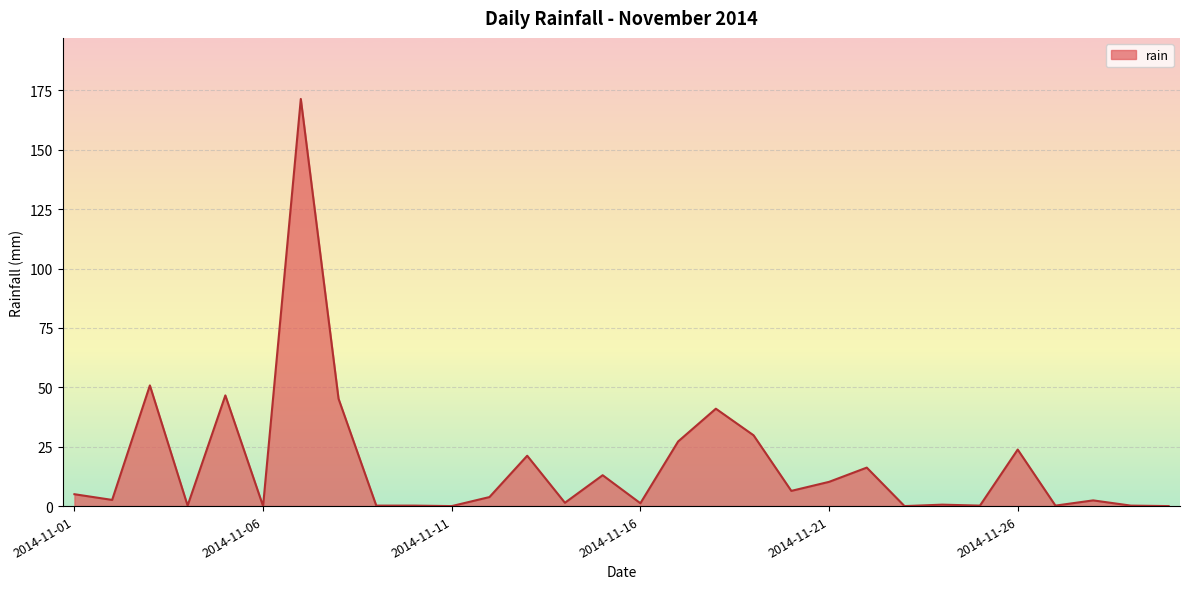

What is the greatest value displayed?

171.4